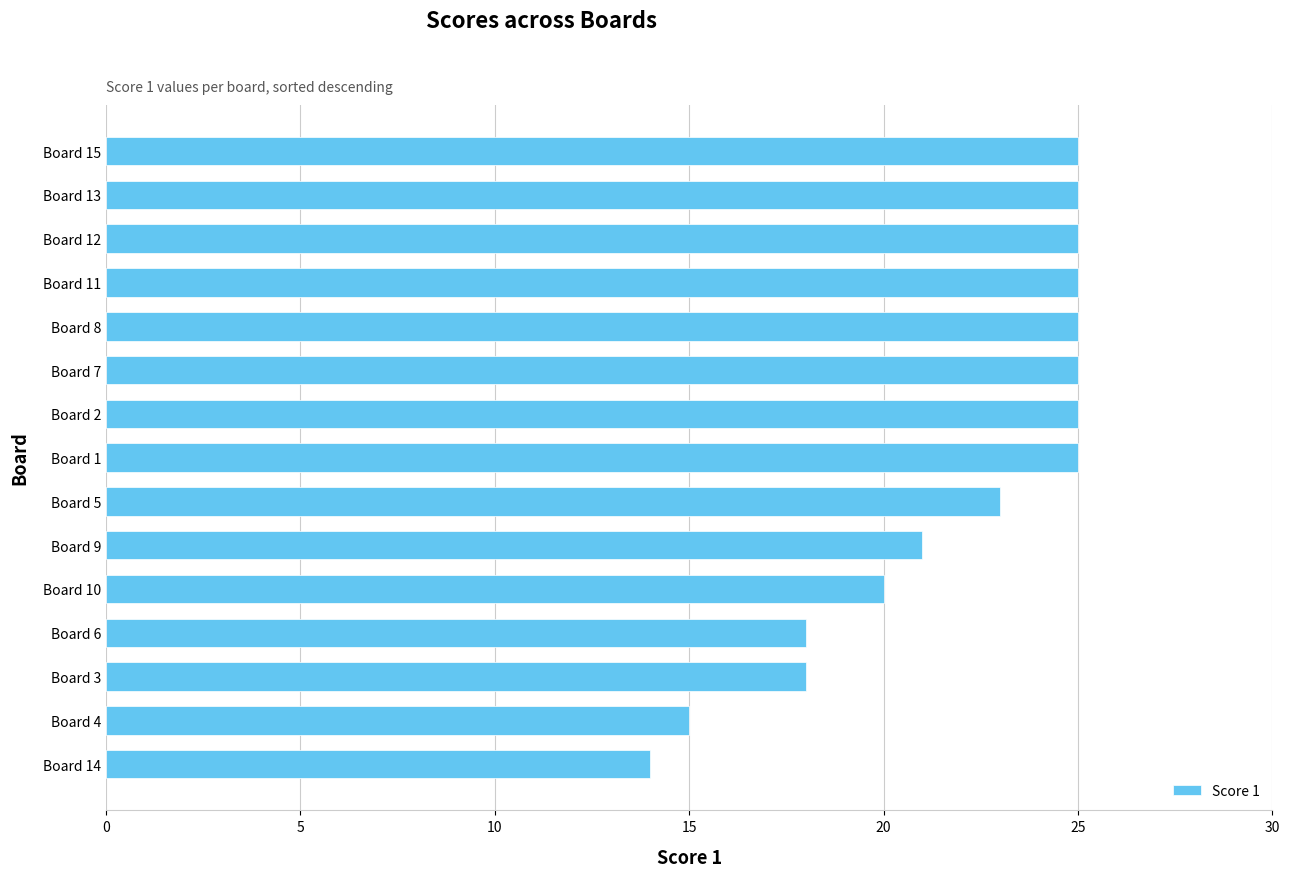

What is the average value?

22